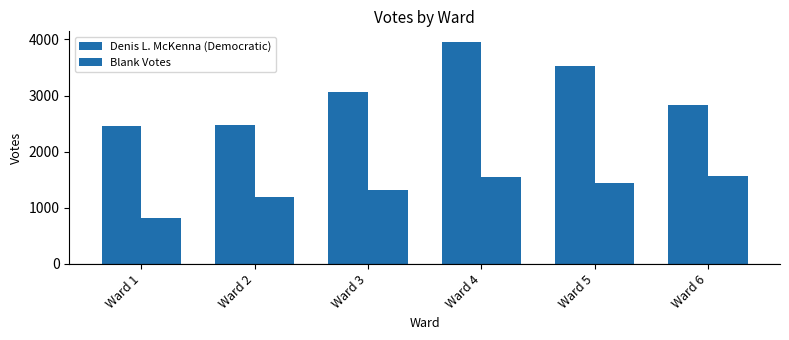

Which series has the widest spread of values?

Denis L. McKenna (Democratic)